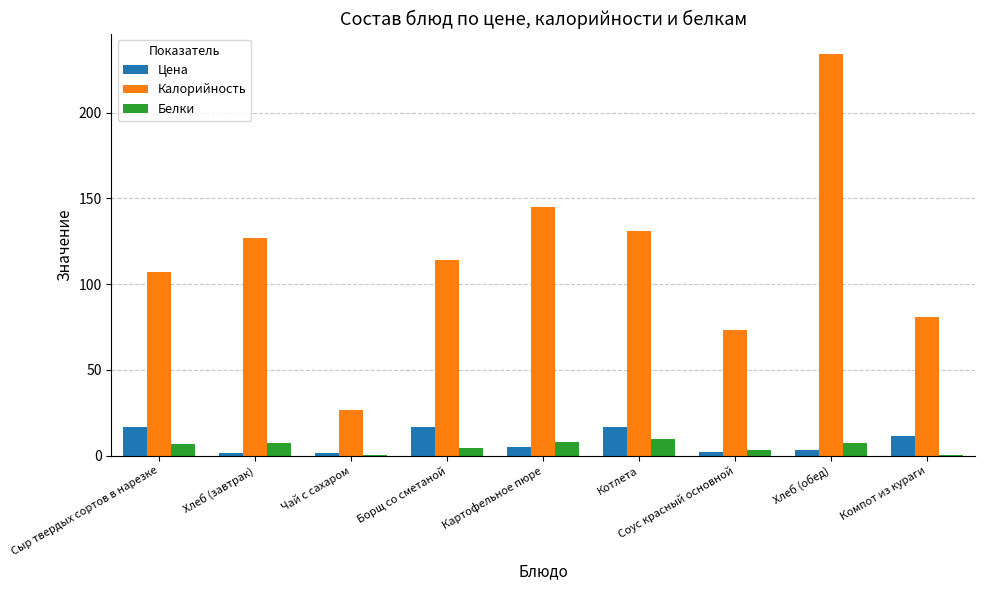

How many data points does each series have?

9